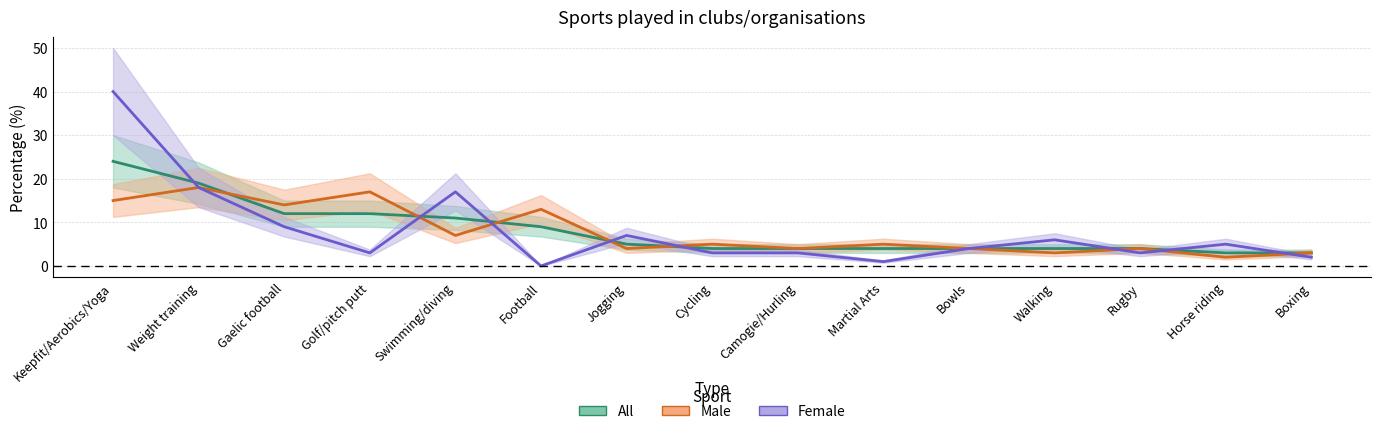

How many lines are shown in the chart?

3